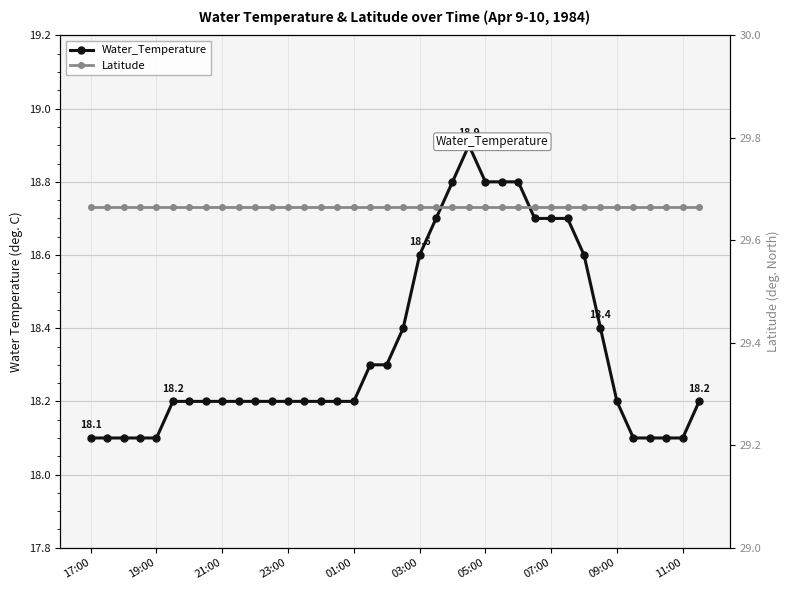

What position from the left is 03:00?

21